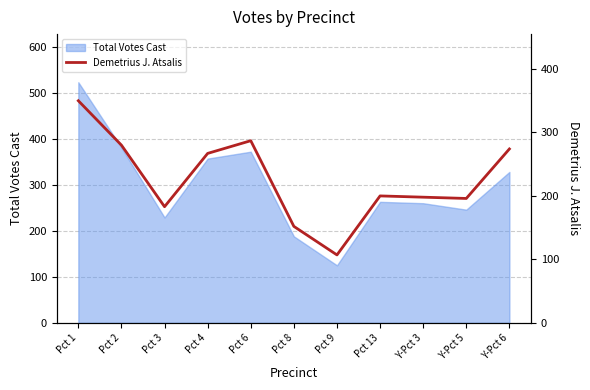

The value of Total Votes Cast at Y-Pct 6 is 91. True or false?

False